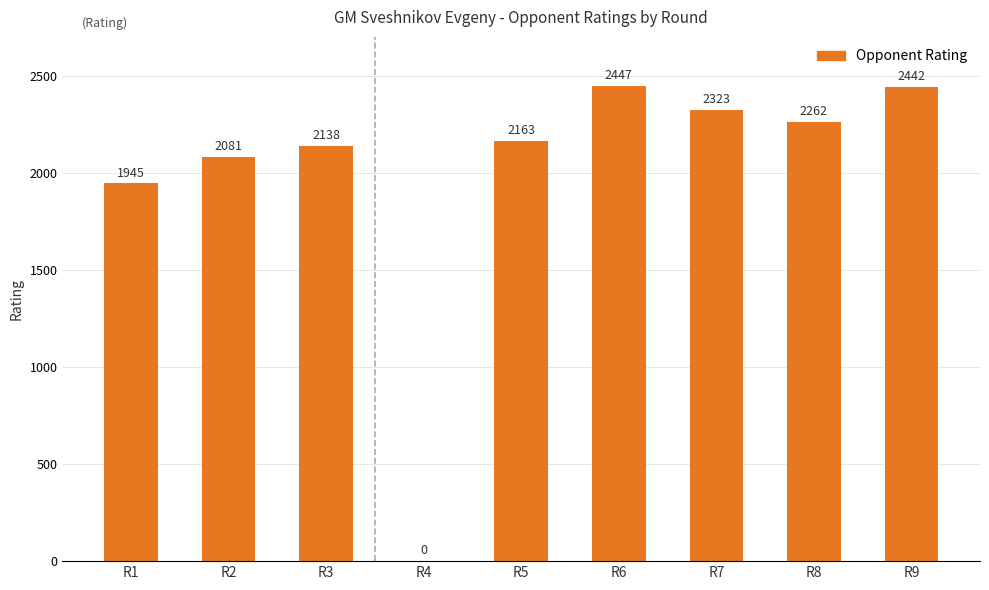

The chart shows a value of -765 at R4. True or false?

False